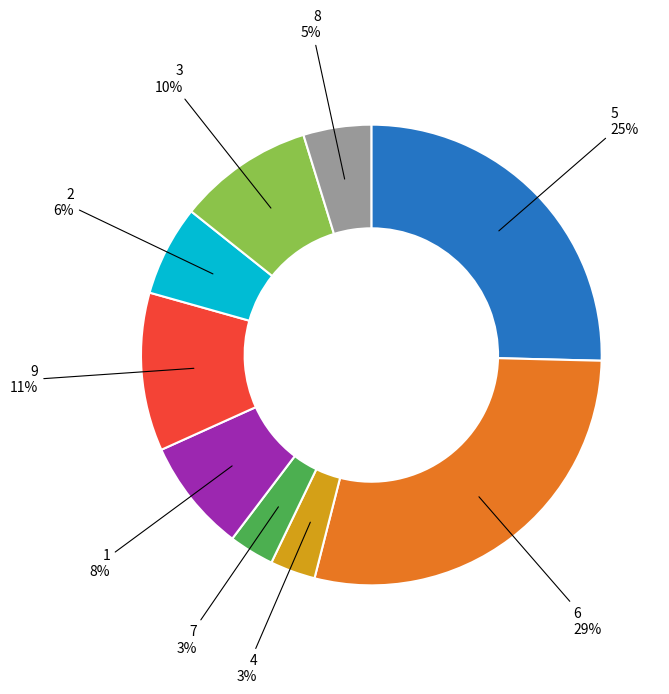

Is there a majority slice in this chart?

No